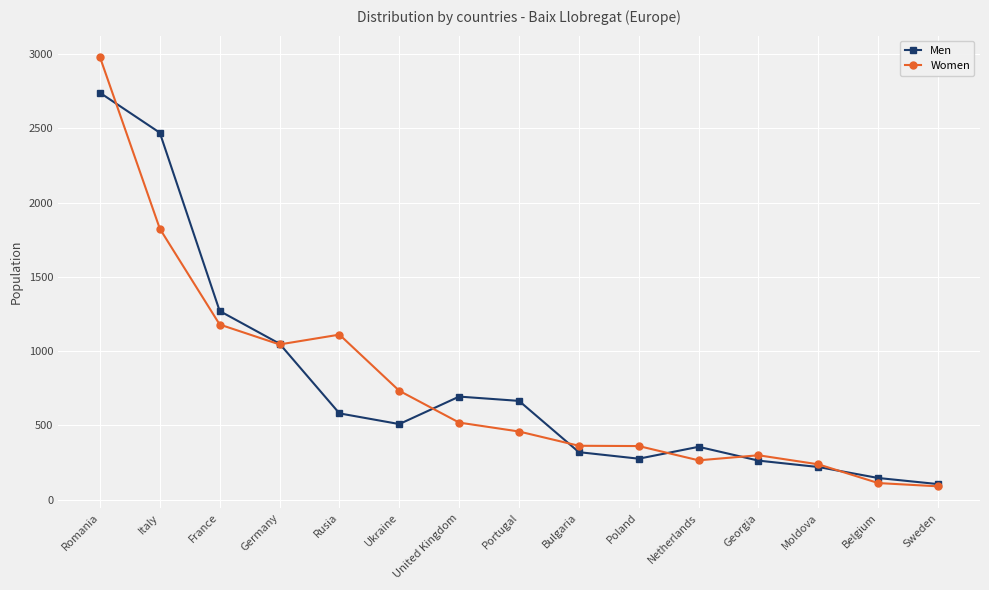

What position from the right is France?

13